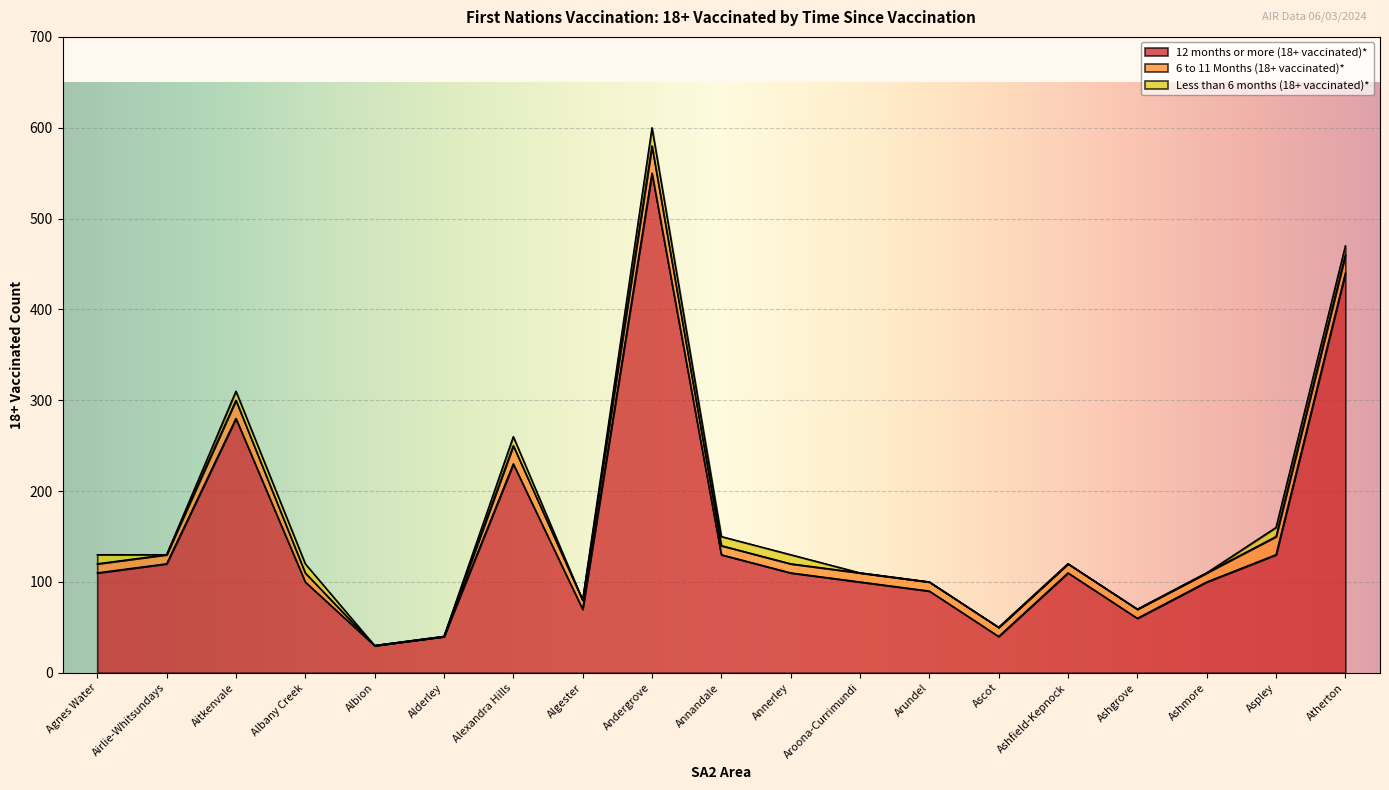

What is the highest value of the Less than 6 months (18+ vaccinated)* series?

20